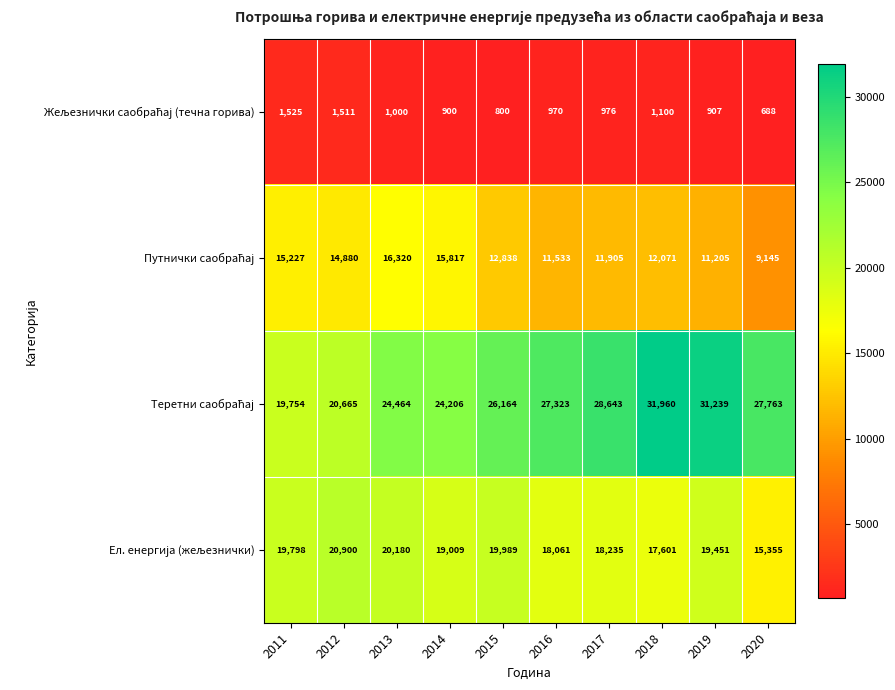

What is the minimum value shown in the chart?

688